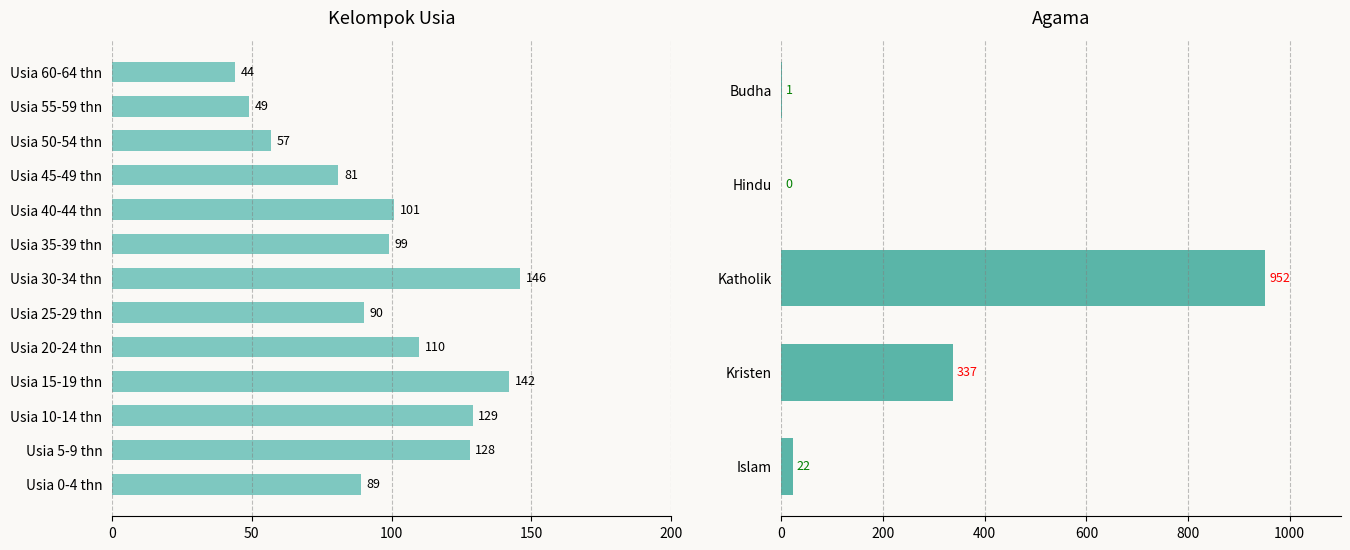

How many data points are less than 99?

6